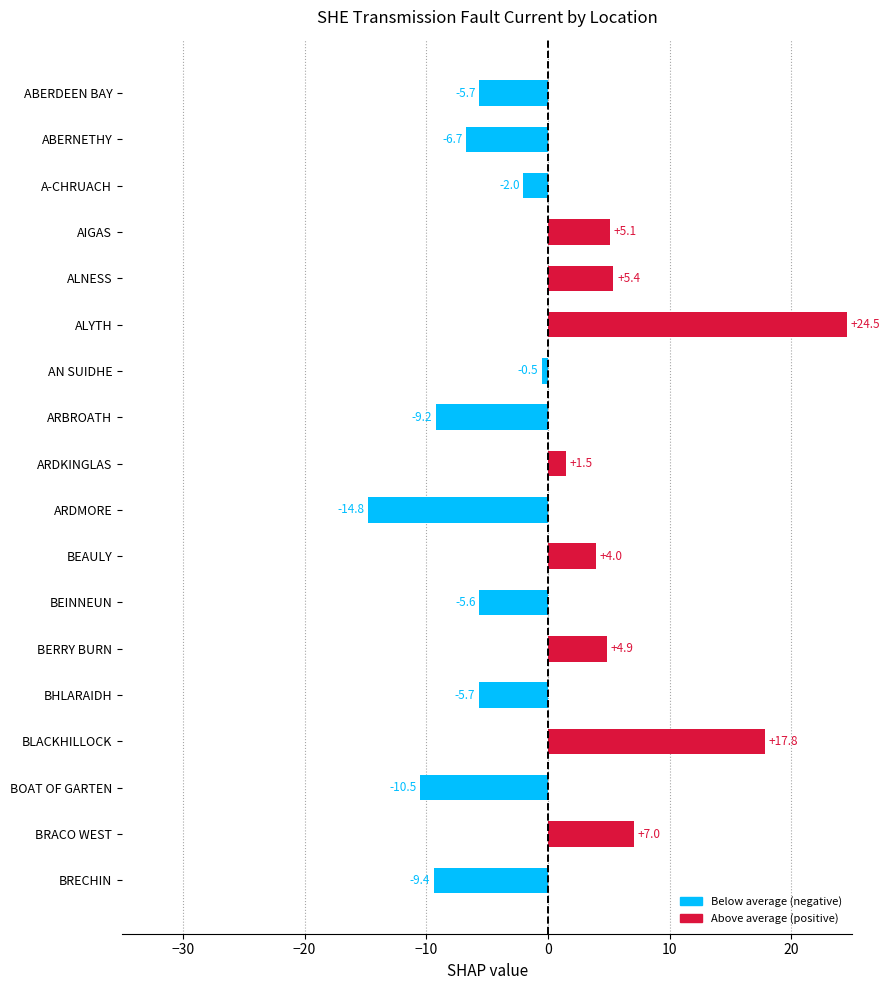

What is the difference between the second highest and minimum values?

32.6